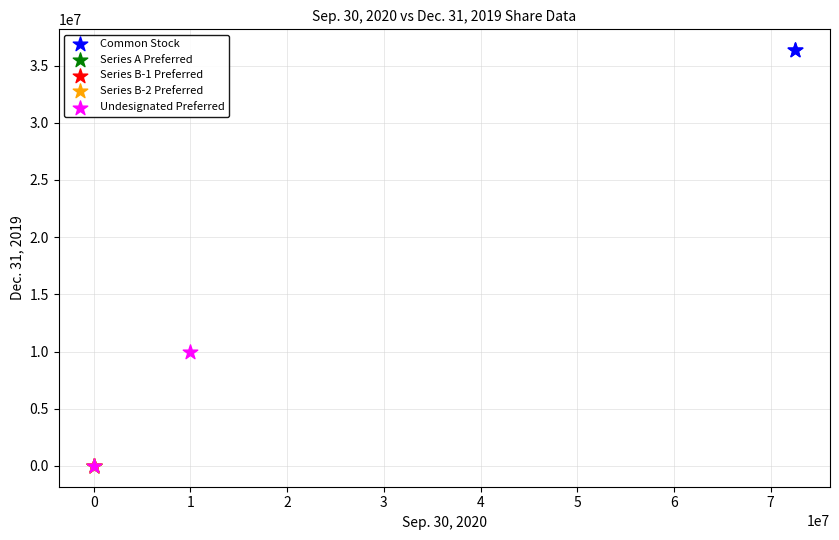

Which series contains the highest Y value?

Common Stock